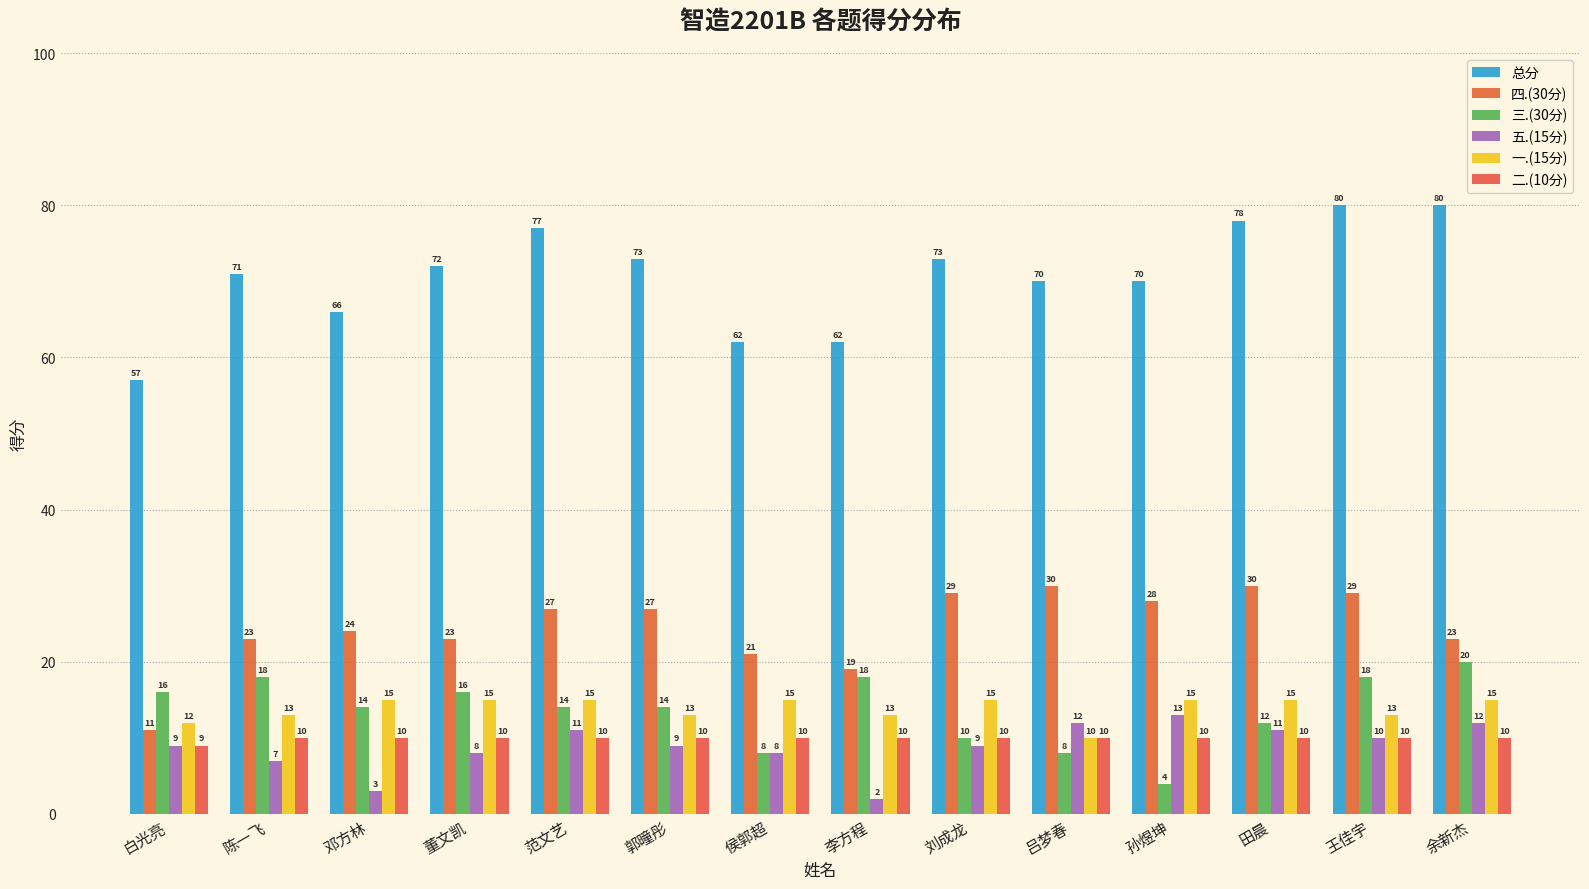

Which has a higher value, 陈一飞 or 范文艺?

范文艺